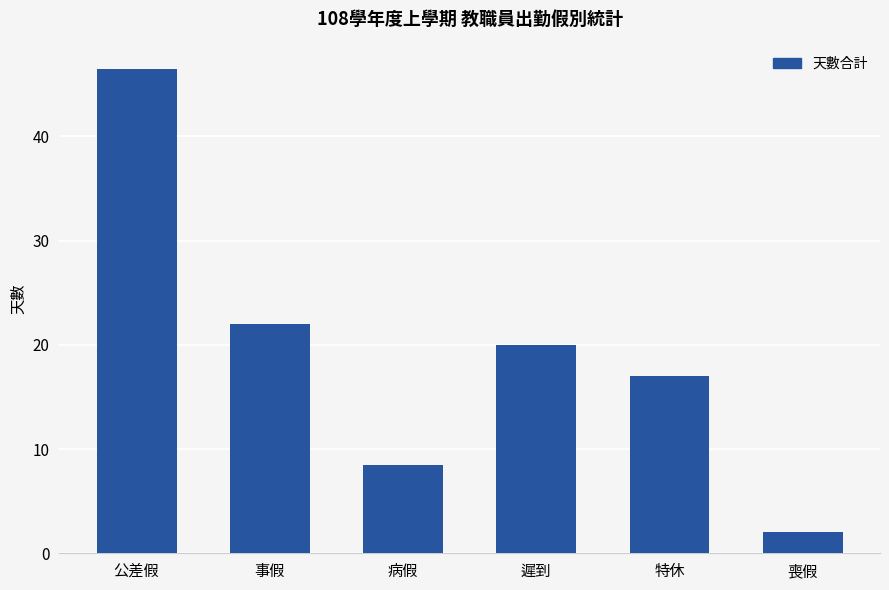

List the labels in order of value, largest first.

公差假, 事假, 遲到, 特休, 病假, 喪假